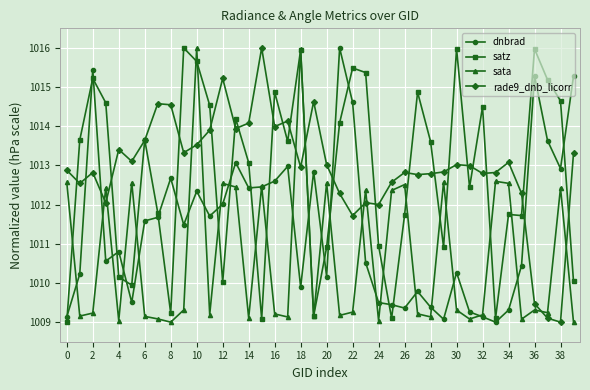

Does the chart display data point markers on the line(s)?

Yes